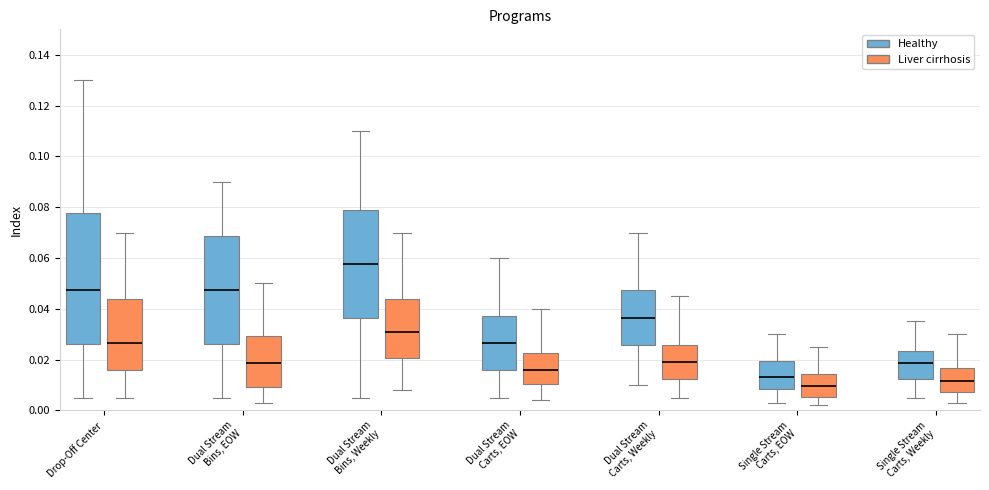

Reading left to right, read every box against the y-axis: the position of its median line, the range the box covers, and the ends of its whiskers. The values are not printed on the chart, so give them approximately, as read against the axis.

Drop-Off Center (Healthy): median 0.048, box 0.026 to 0.078, whiskers 0.006 to 0.130
Drop-Off Center (Liver cirrhosis): median 0.026, box 0.016 to 0.044, whiskers 0.006 to 0.070
Dual Stream Bins, EOW (Healthy): median 0.048, box 0.026 to 0.068, whiskers 0.006 to 0.090
Dual Stream Bins, EOW (Liver cirrhosis): median 0.018, box 0.010 to 0.030, whiskers 0.004 to 0.050
Dual Stream Bins, Weekly (Healthy): median 0.058, box 0.036 to 0.078, whiskers 0.006 to 0.110
Dual Stream Bins, Weekly (Liver cirrhosis): median 0.032, box 0.020 to 0.044, whiskers 0.008 to 0.070
Dual Stream Carts, EOW (Healthy): median 0.026, box 0.016 to 0.038, whiskers 0.006 to 0.060
Dual Stream Carts, EOW (Liver cirrhosis): median 0.016, box 0.010 to 0.022, whiskers 0.004 to 0.040
Dual Stream Carts, Weekly (Healthy): median 0.036, box 0.026 to 0.048, whiskers 0.010 to 0.070
Dual Stream Carts, Weekly (Liver cirrhosis): median 0.020, box 0.012 to 0.026, whiskers 0.006 to 0.046
Single Stream Carts, EOW (Healthy): median 0.014, box 0.008 to 0.020, whiskers 0.004 to 0.030
Single Stream Carts, EOW (Liver cirrhosis): median 0.010, box 0.006 to 0.014, whiskers 0.002 to 0.026
Single Stream Carts, Weekly (Healthy): median 0.018, box 0.012 to 0.024, whiskers 0.006 to 0.036
Single Stream Carts, Weekly (Liver cirrhosis): median 0.012, box 0.008 to 0.016, whiskers 0.004 to 0.030